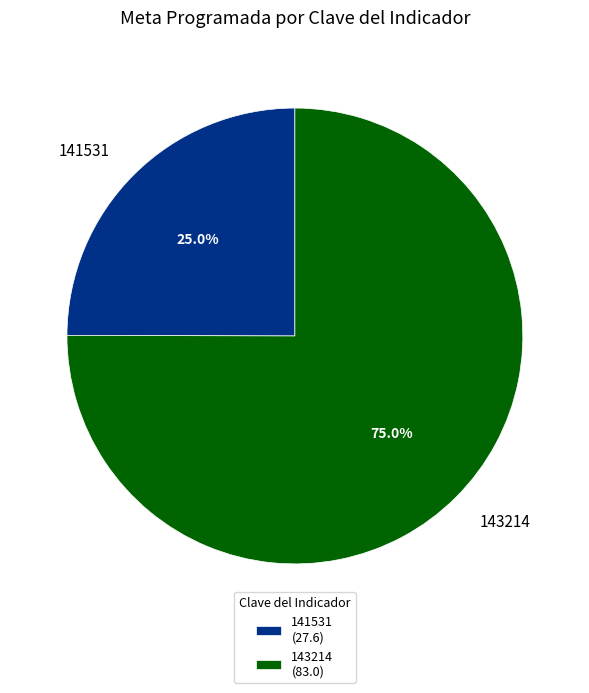

Is there a majority slice in this chart?

Yes